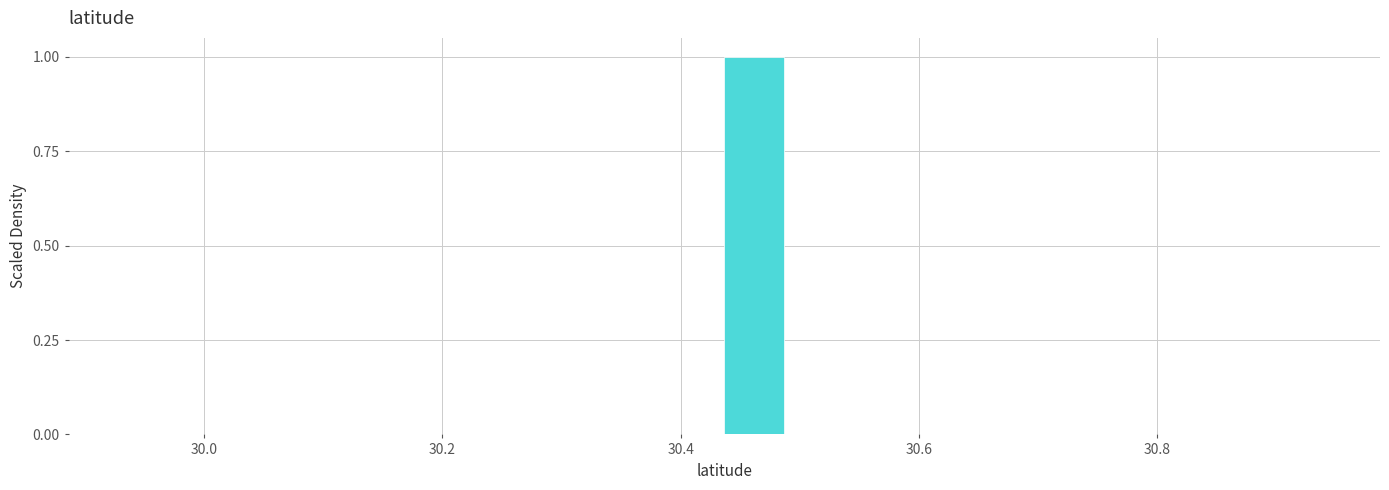

Around what value on the x-axis is the tallest bar? Give the approximate position of its centre, as read against the axis.

30.46